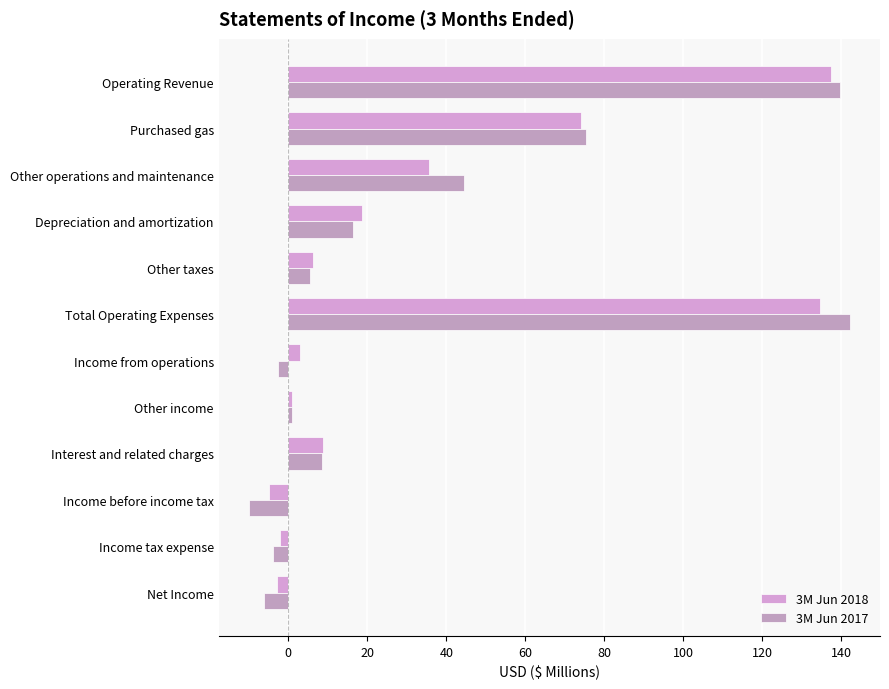

What is the lowest value of the 3M Jun 2017 series?

-10.0